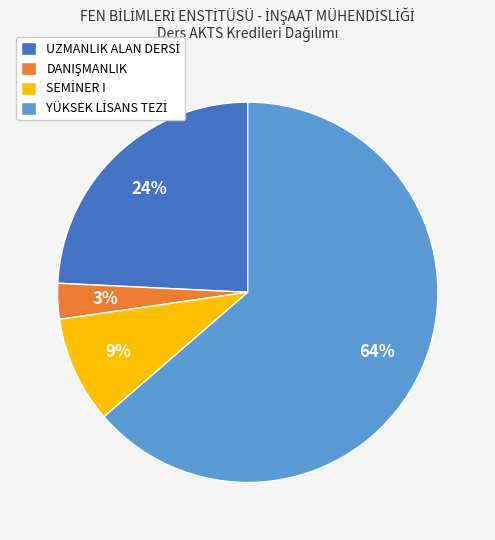

Is there a majority slice in this chart?

Yes